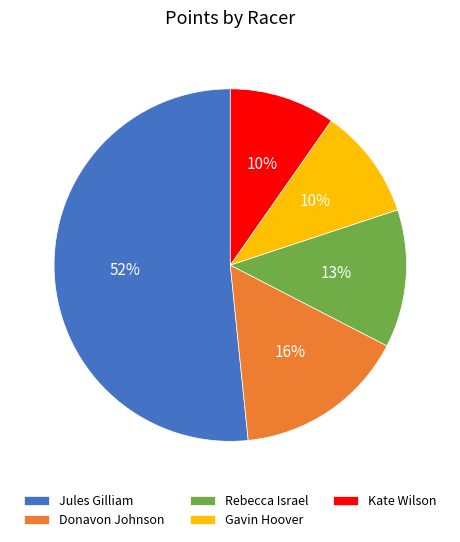

Between Donavon Johnson and Rebecca Israel, which is larger?

Donavon Johnson